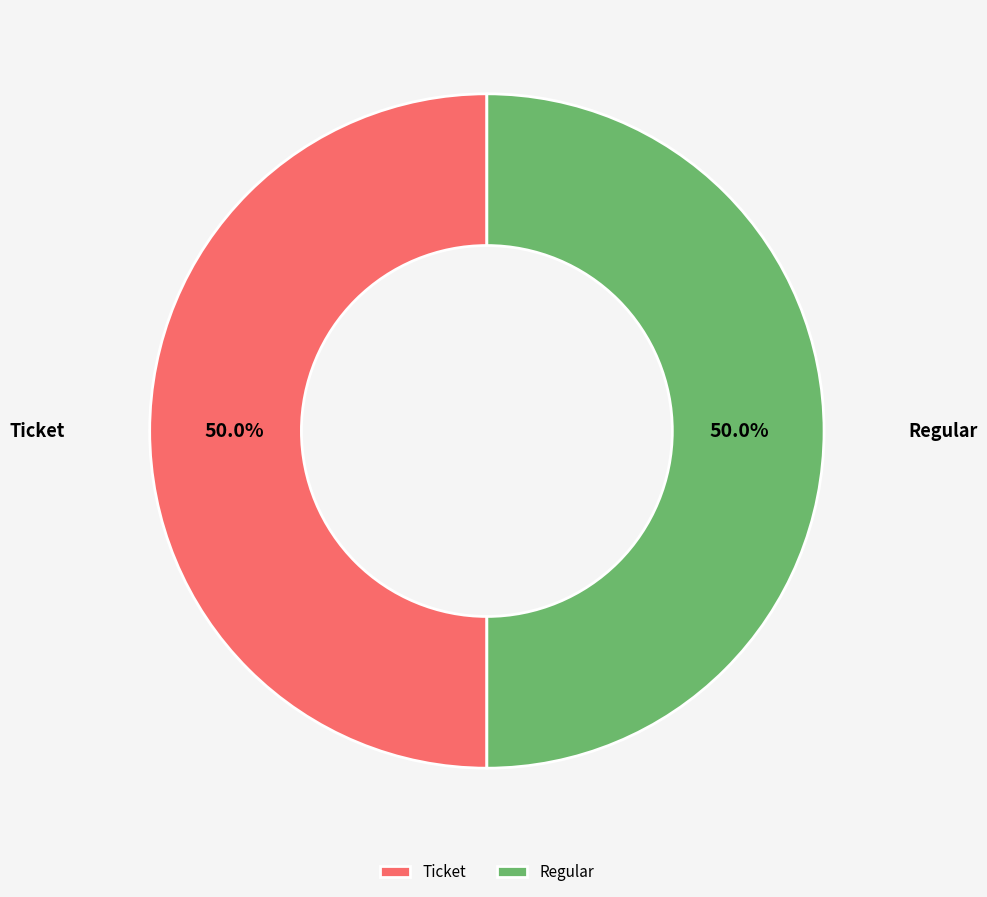

Is it true that Regular is 99% of the pie?

False